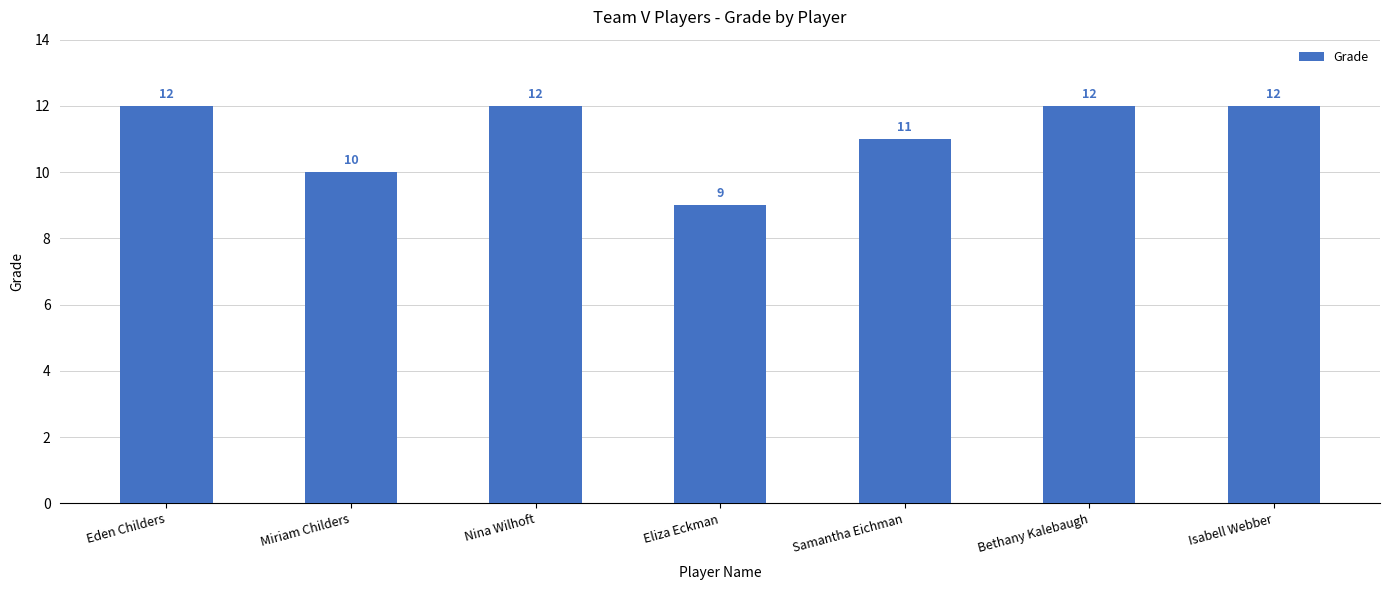

What is the greatest value displayed?

12